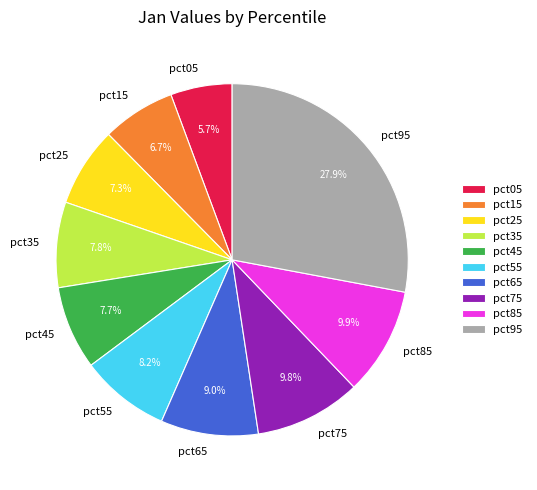

How many slices are in this pie chart?

10